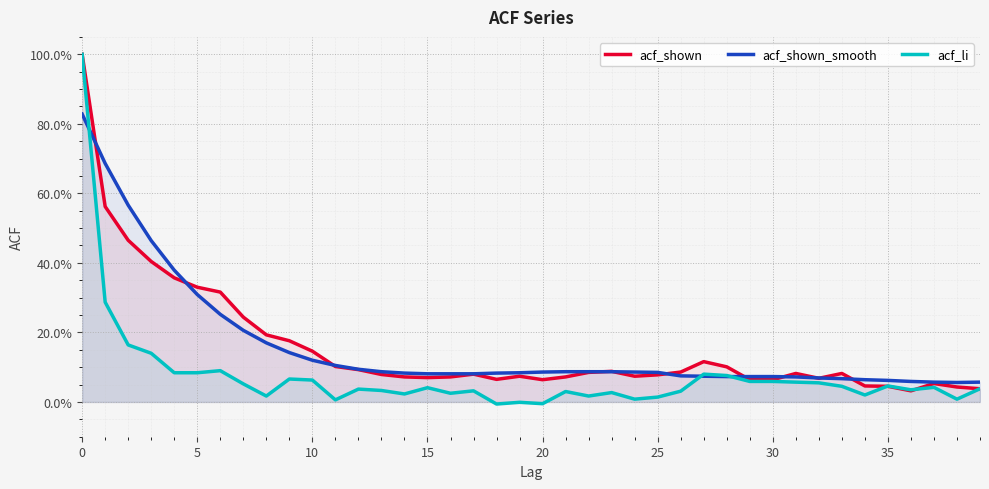

Rank the series at 25 from lowest to highest value.

acf_li, acf_shown_smooth, acf_shown